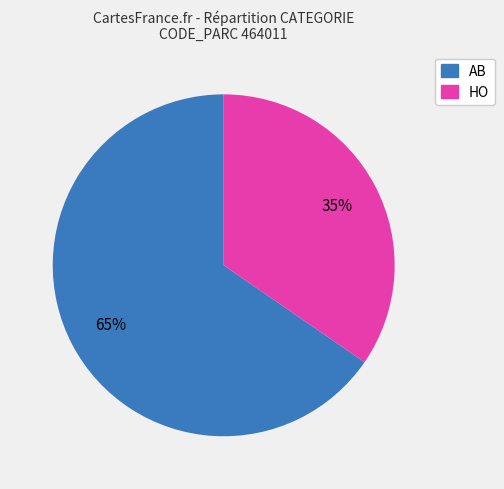

To the nearest percent, what is the average slice percentage?

50%